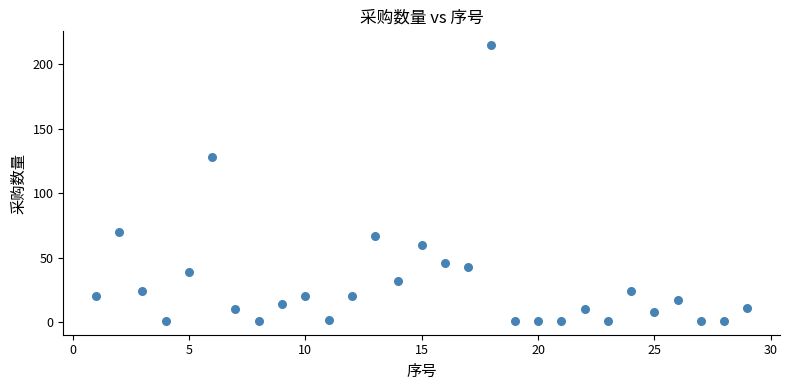

What is the range of Y values (max minus min)?

214